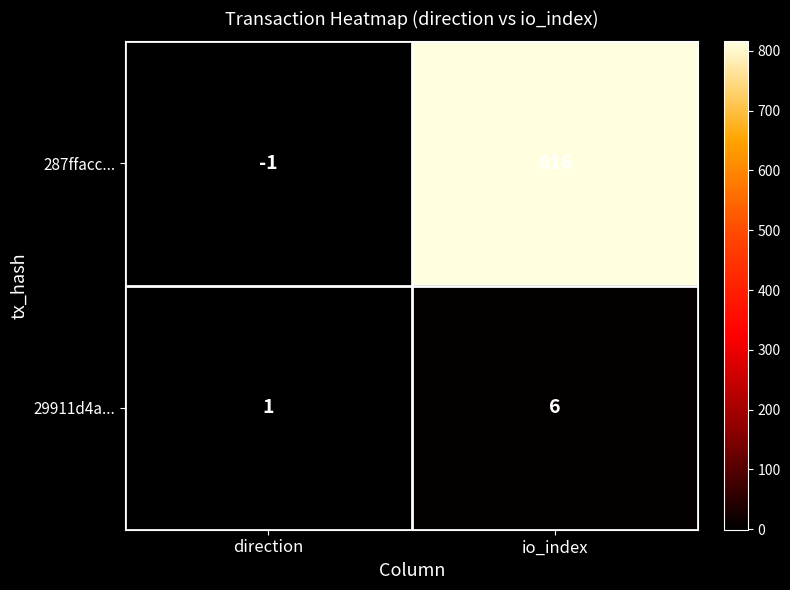

At which label is 29911d4a... closest to 3?

direction